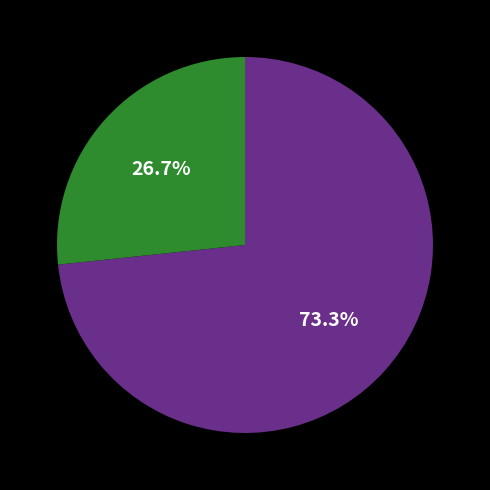

Is there any slice that represents more than half of the pie?

Yes